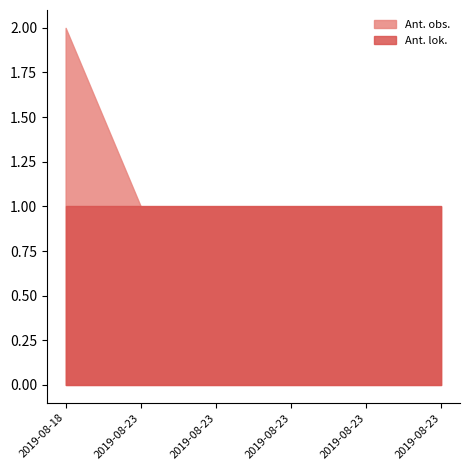

Which series changed the most between 2019-08-18 and 2019-08-23?

Ant. obs.